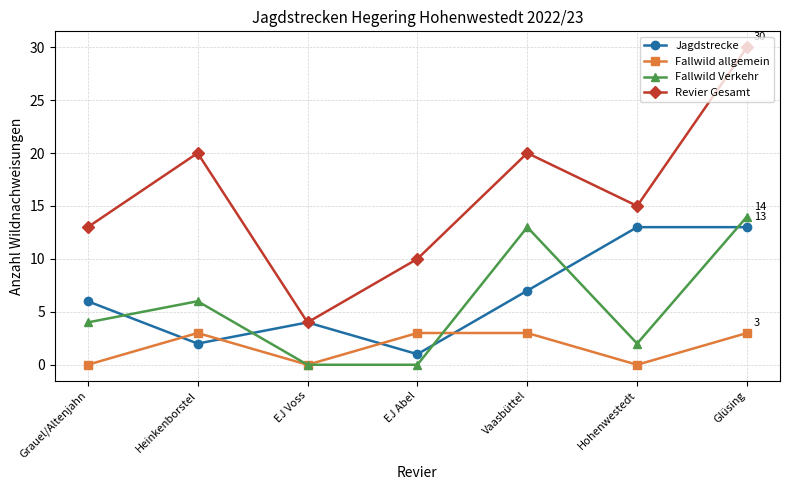

The Fallwild Verkehr series shows 7 at EJ Voss. True or false?

False